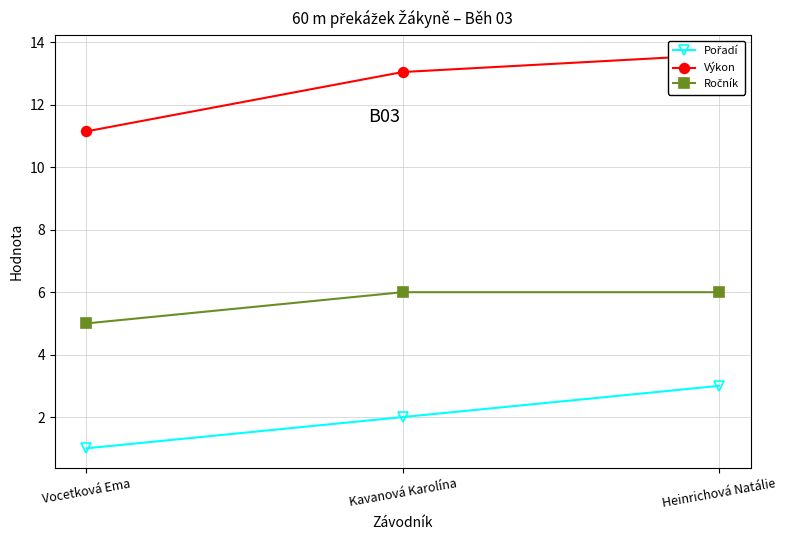

What is the minimum value for Pořadí?

1.0